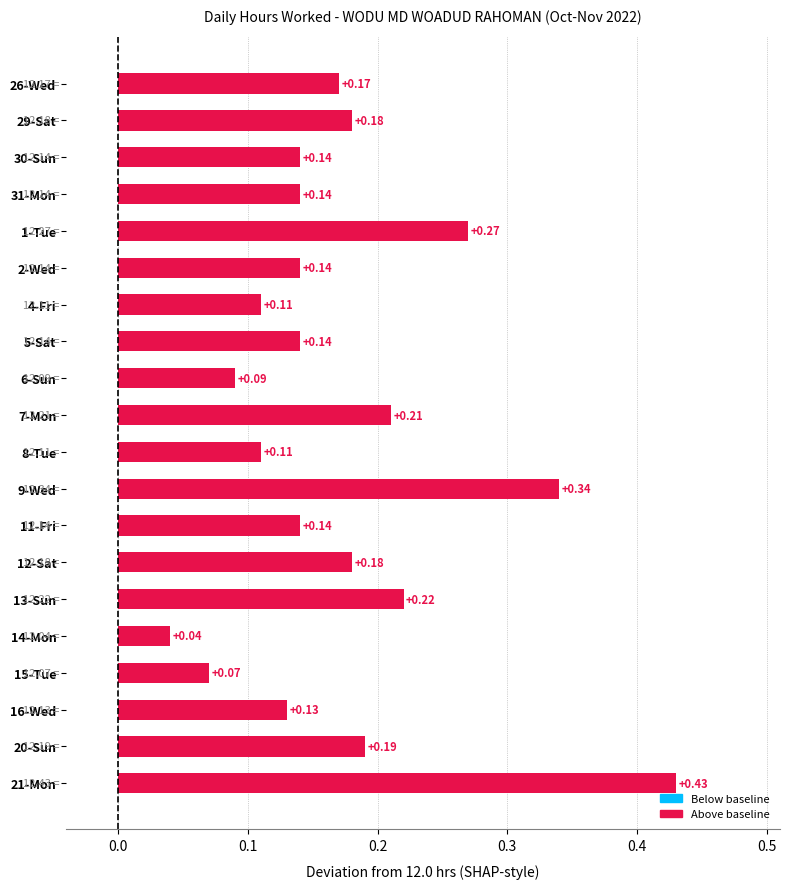

What is the sum of all values?

3.4